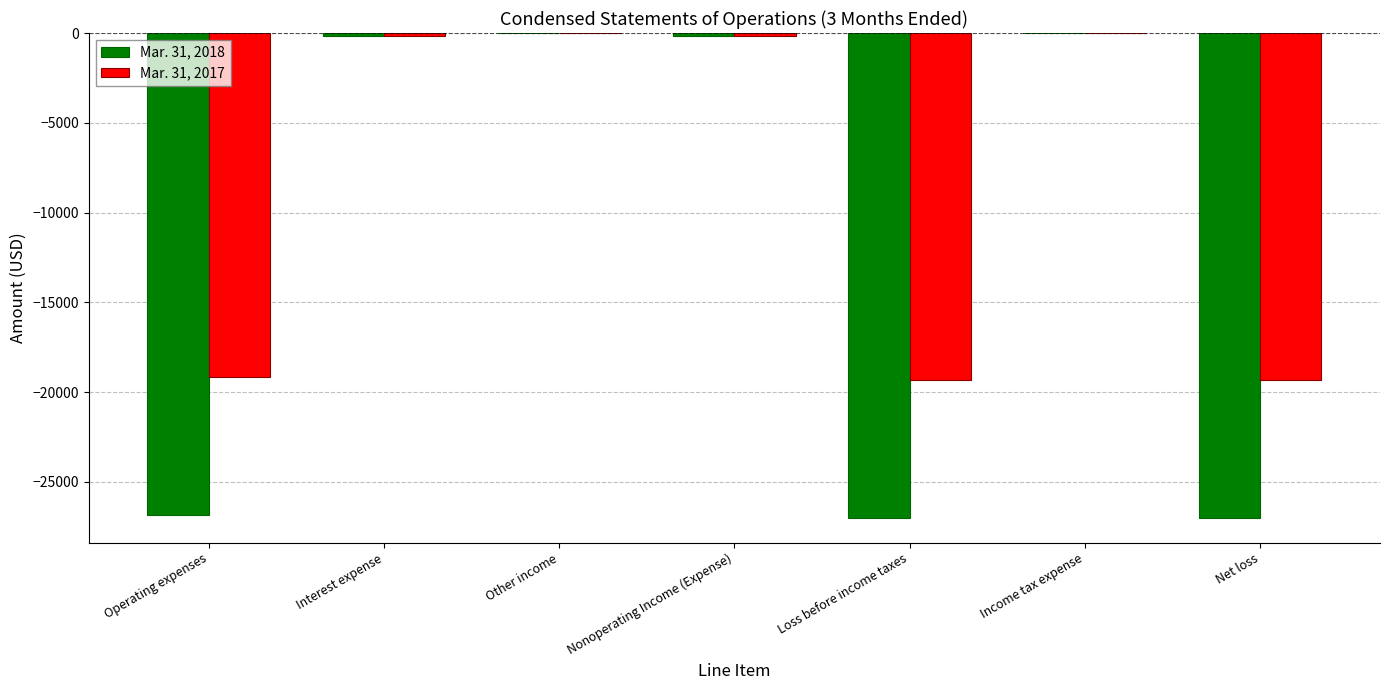

The Mar. 31, 2018 series shows -35303 at Operating expenses. True or false?

False